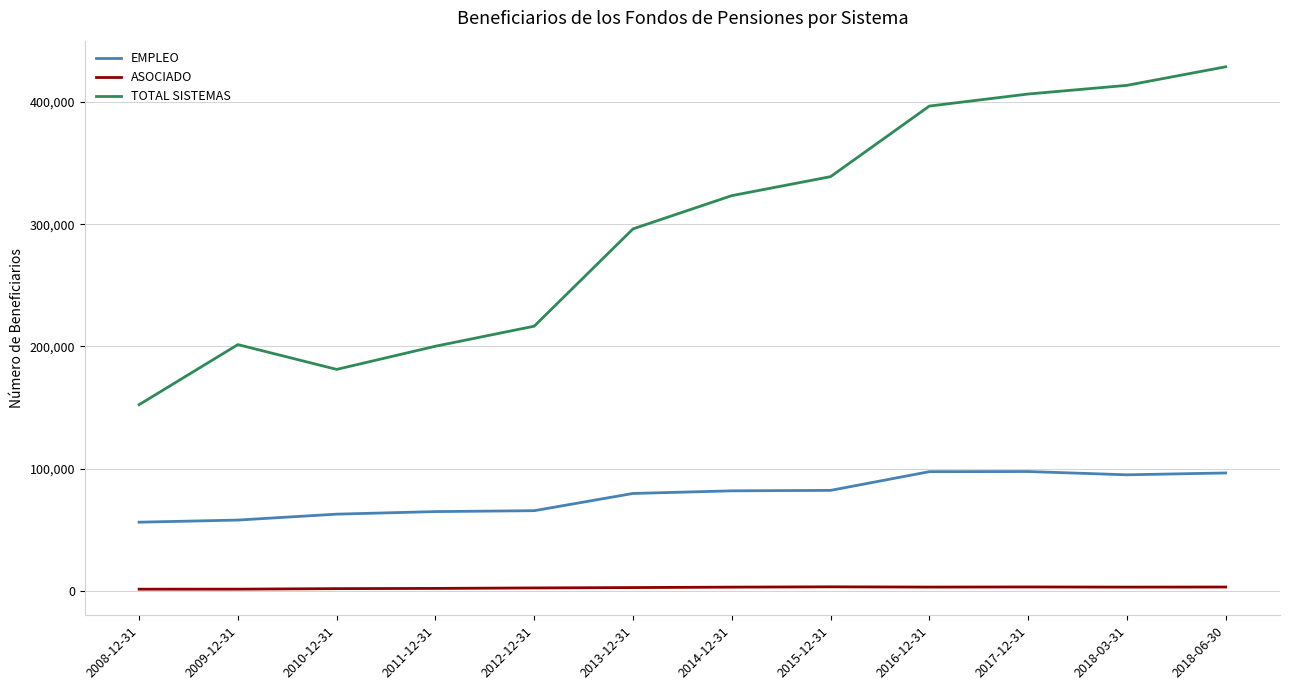

True or false: TOTAL SISTEMAS and ASOCIADO intersect in this chart.

False